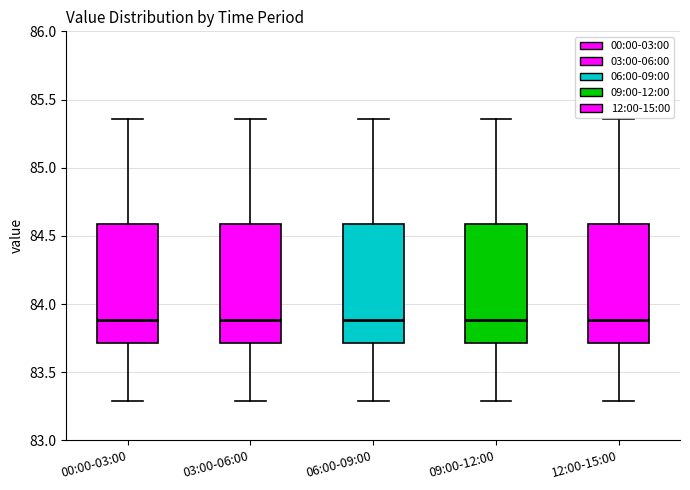

Reading left to right, transcribe this box plot: for each box, give where its median line is, the range the box spans, and where its two whiskers end, as read against the y-axis. The values are not printed on the chart, so give them approximately, as read against the axis.

00:00-03:00: median 83.90, box 83.70 to 84.60, whiskers 83.30 to 85.35
03:00-06:00: median 83.90, box 83.70 to 84.60, whiskers 83.30 to 85.35
06:00-09:00: median 83.90, box 83.70 to 84.60, whiskers 83.30 to 85.35
09:00-12:00: median 83.90, box 83.70 to 84.60, whiskers 83.30 to 85.35
12:00-15:00: median 83.90, box 83.70 to 84.60, whiskers 83.30 to 85.35